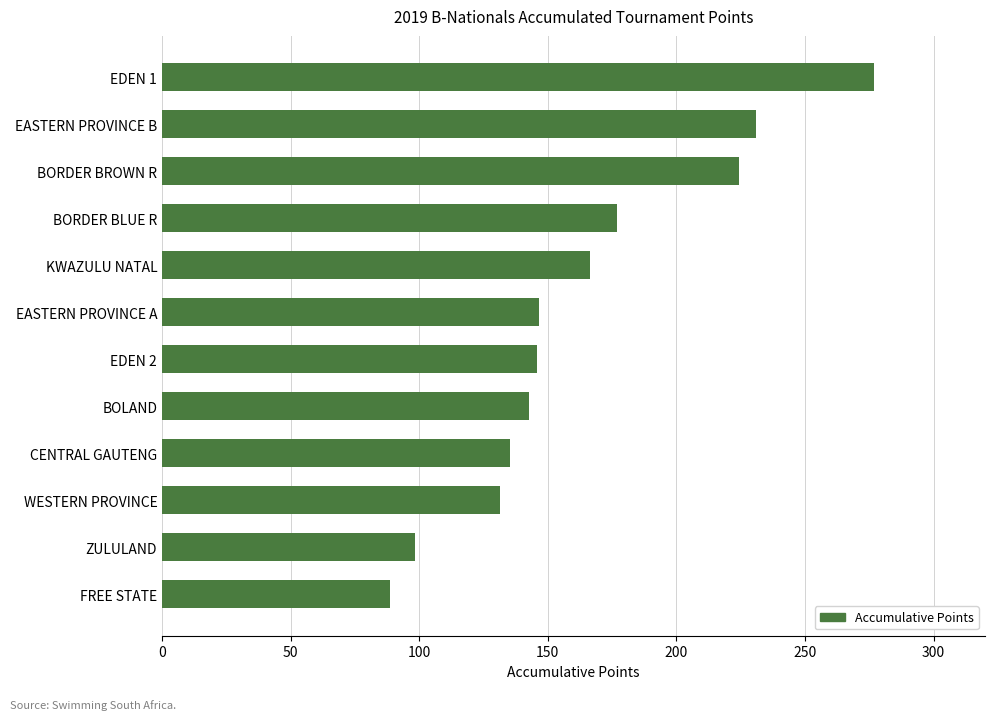

The value at KWAZULU NATAL is 80.5. True or false?

False